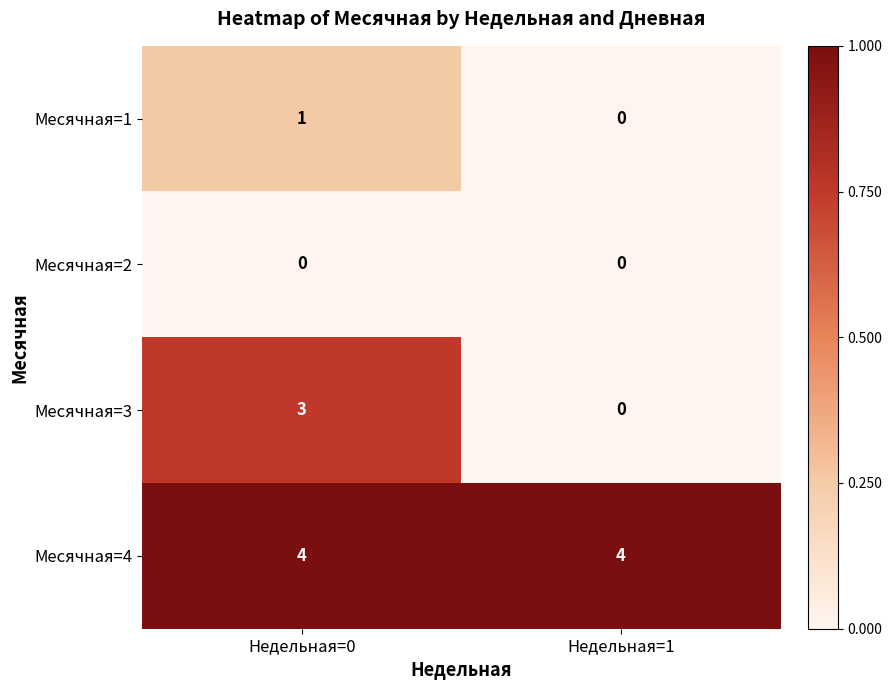

At Недельная=0, list the series in order from largest to smallest.

Месячная=4, Месячная=3, Месячная=1, Месячная=2